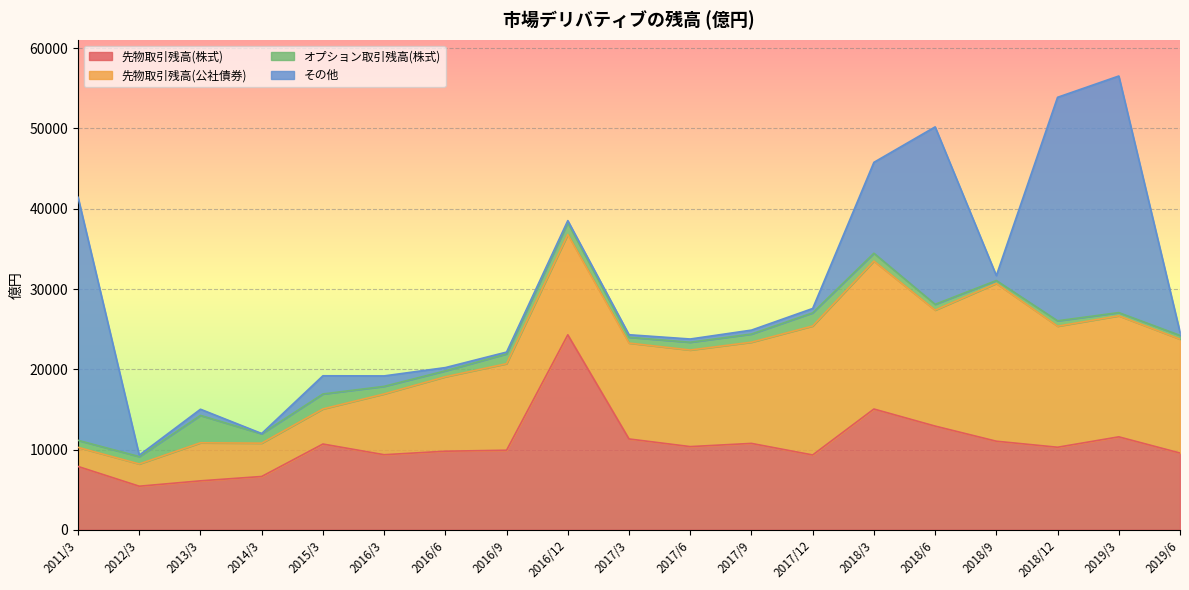

Which series has the largest total across all categories?

先物取引残高(公社債券)